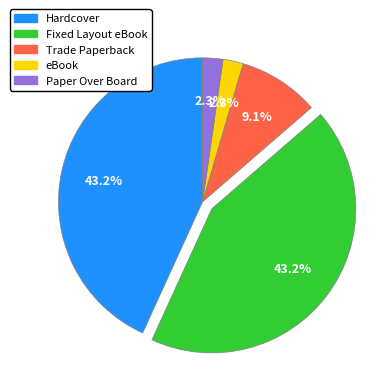

To the nearest percent, what percentage of the pie is Trade Paperback?

9%